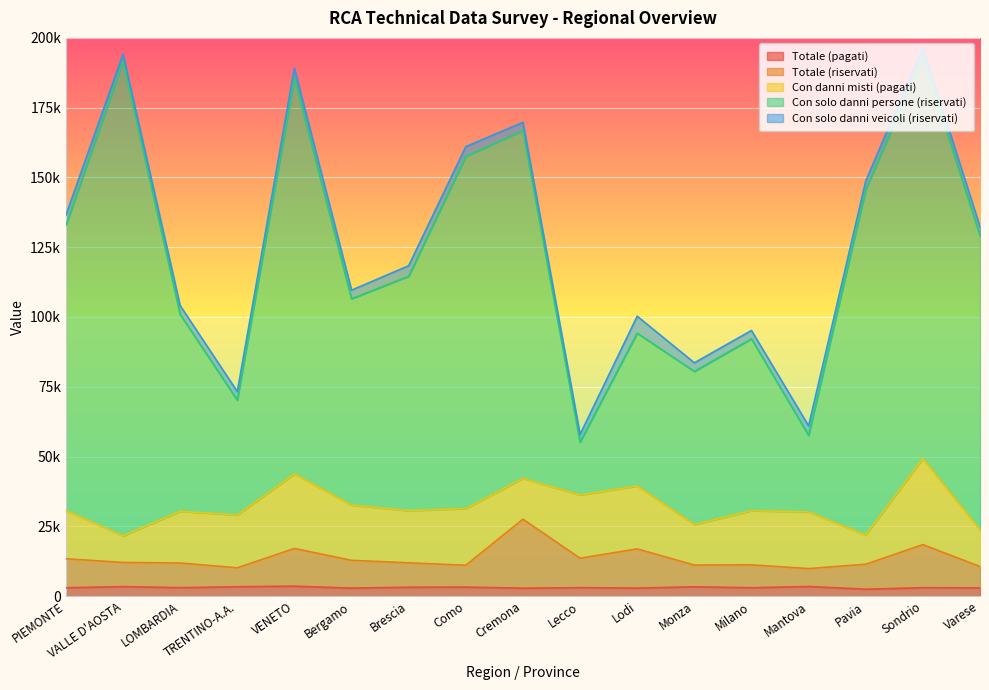

True or false: Totale (pagati) has more than 1 points higher than both neighbors.

True